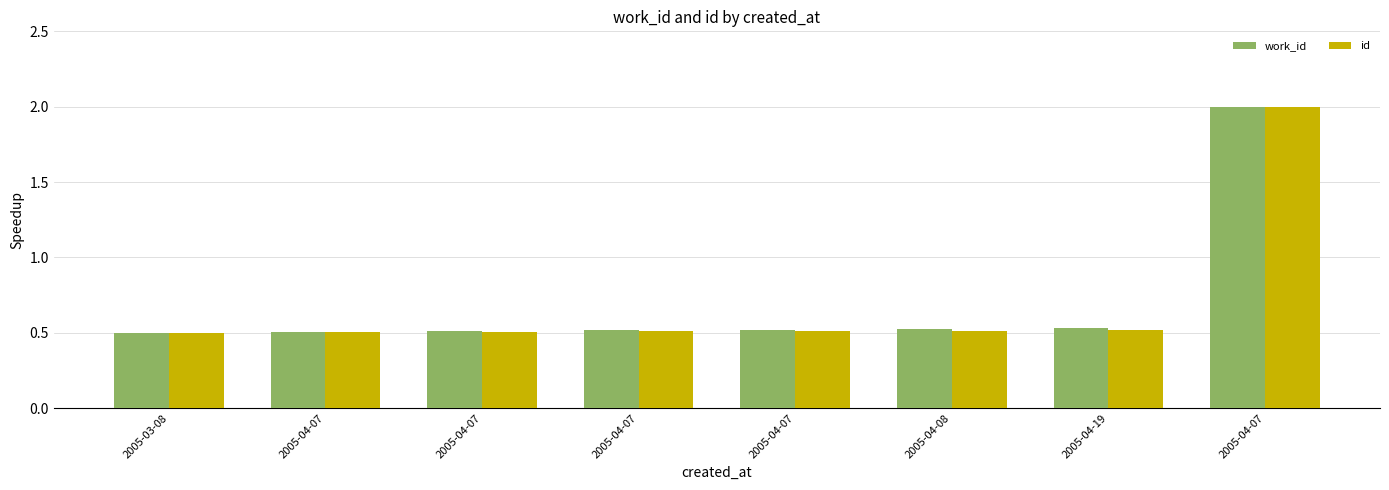

Between 2005-04-19 and 2005-04-07, which series saw the biggest shift?

id